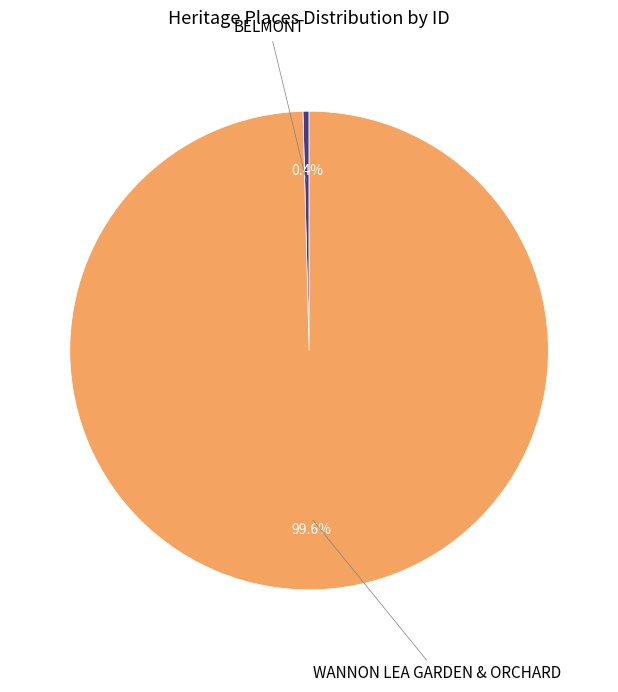

Does any single category account for the majority?

Yes